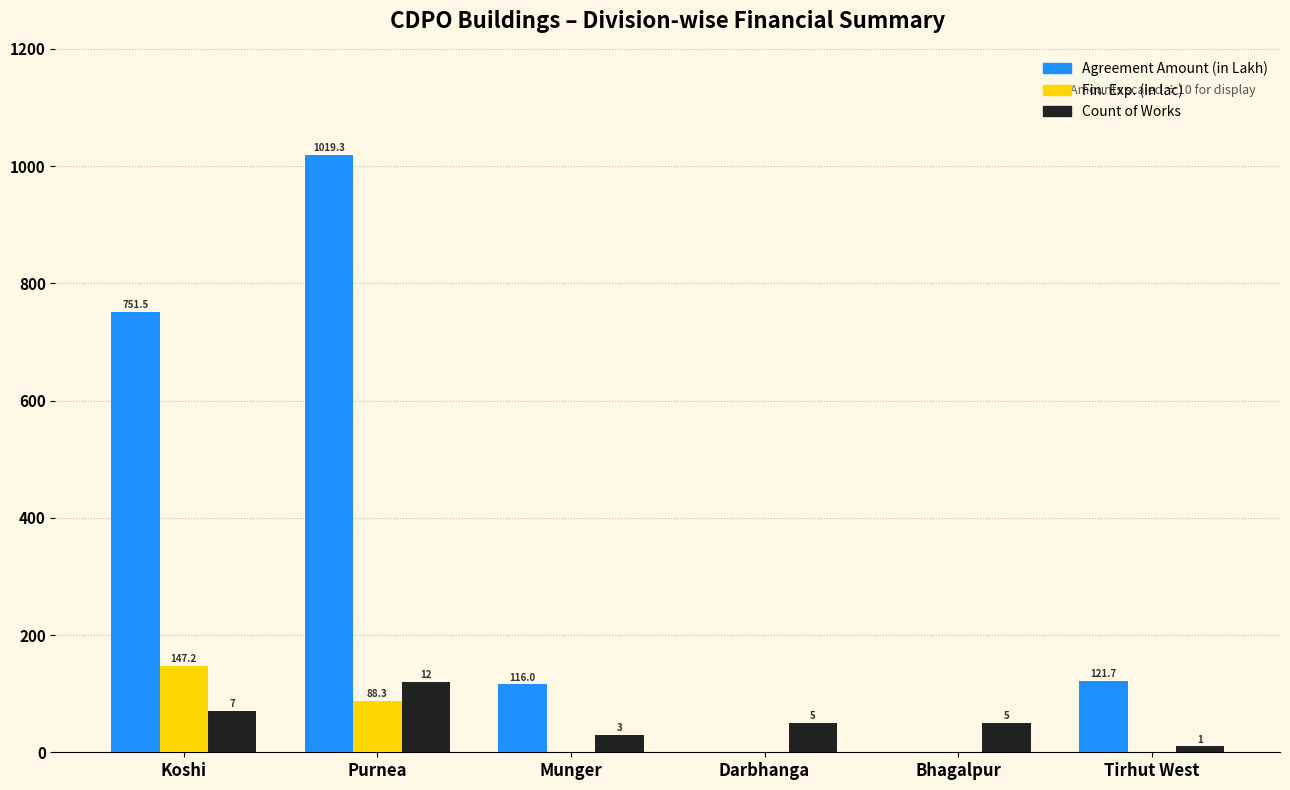

Is it true that Count of Works equals 4.1 at Munger?

False